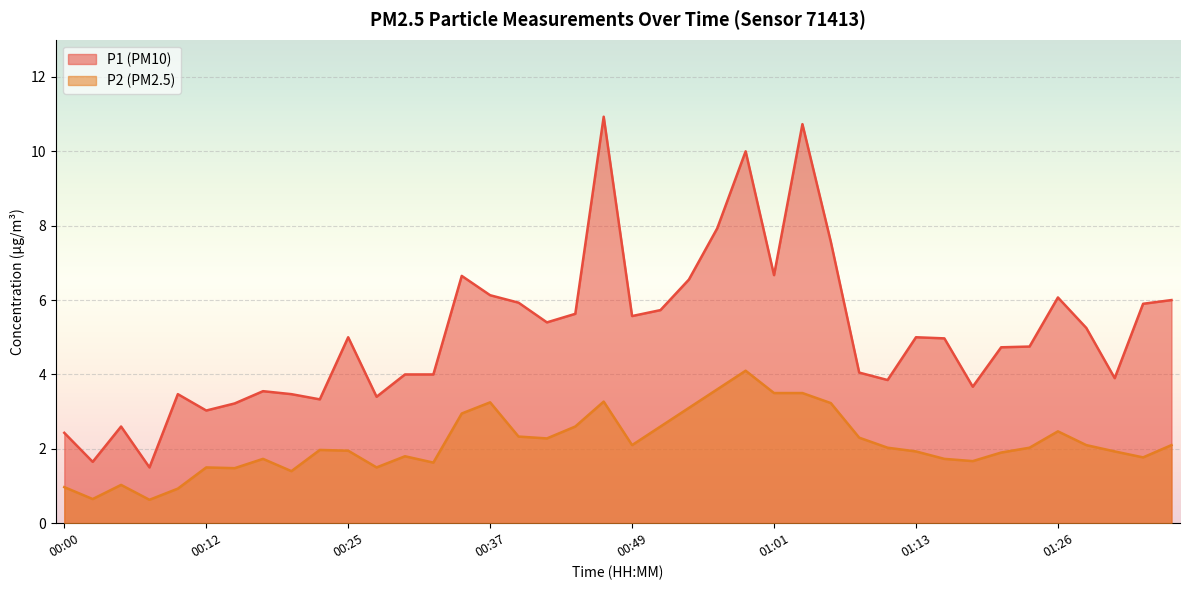

List the labels in order of P2 value, smallest first.

00:07, 00:03, 00:10, 00:00, 00:05, 00:20, 00:15, 00:12, 00:27, 00:32, 01:18, 00:17, 01:16, 01:33, 00:29, 01:21, 01:13, 01:30, 00:25, 00:22, 01:11, 01:23, 00:49, 01:28, 01:35, 00:42, 01:08, 00:39, 01:26, 00:44, 00:51, 00:34, 00:54, 01:06, 00:37, 00:47, 01:01, 01:03, 00:56, 00:59